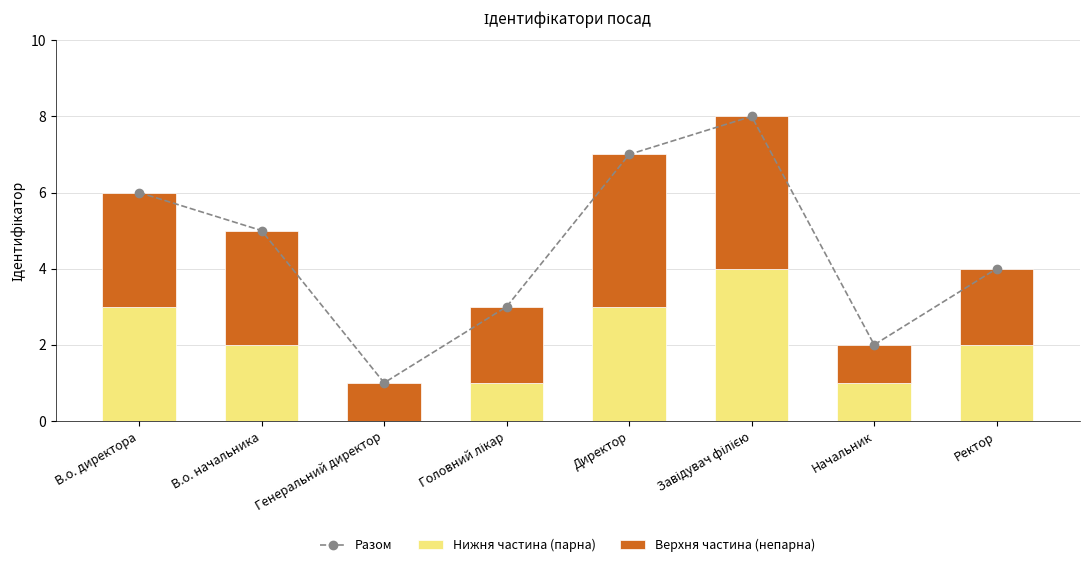

What is the greatest value displayed?

8